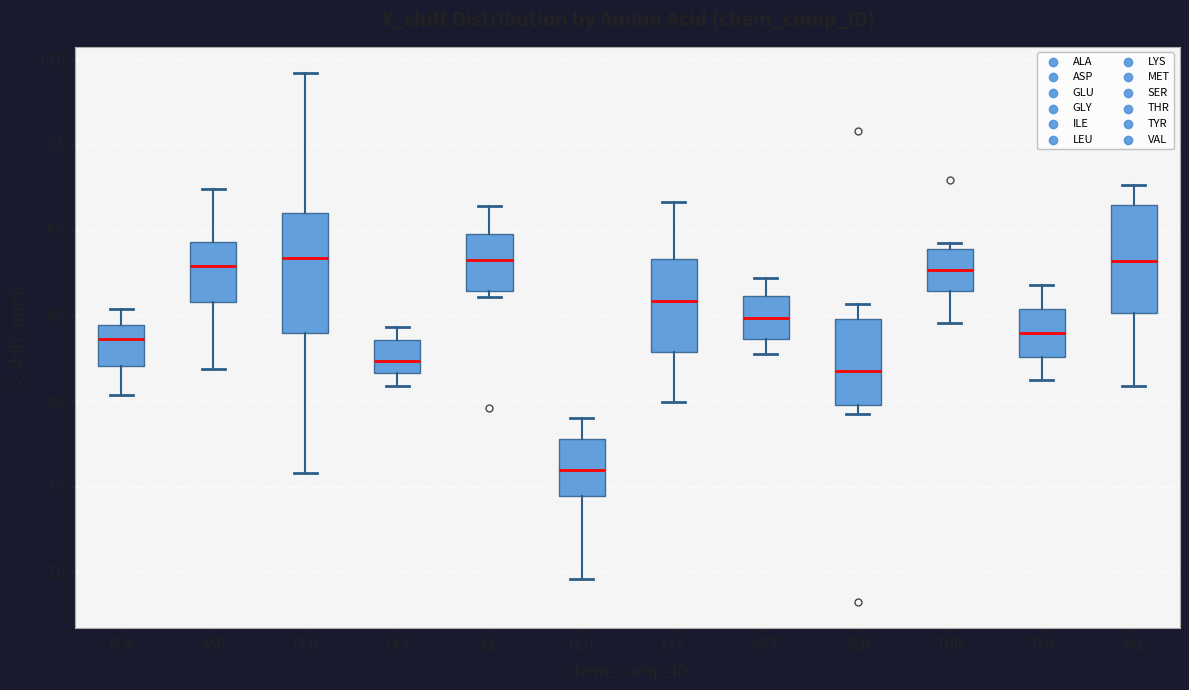

Which box's median line is the lowest?

LEU